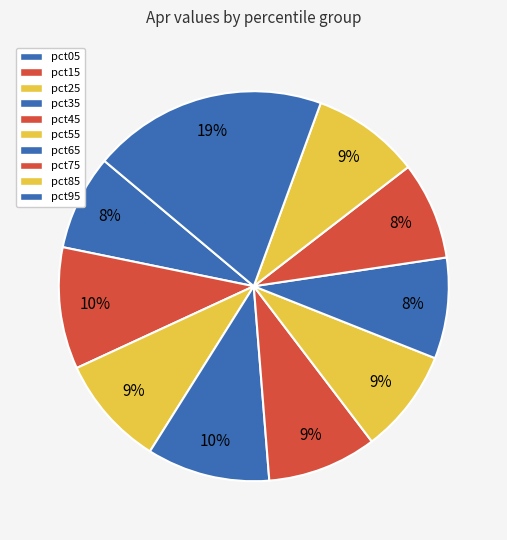

Do pct95 and pct65 together represent more than half of the pie?

No